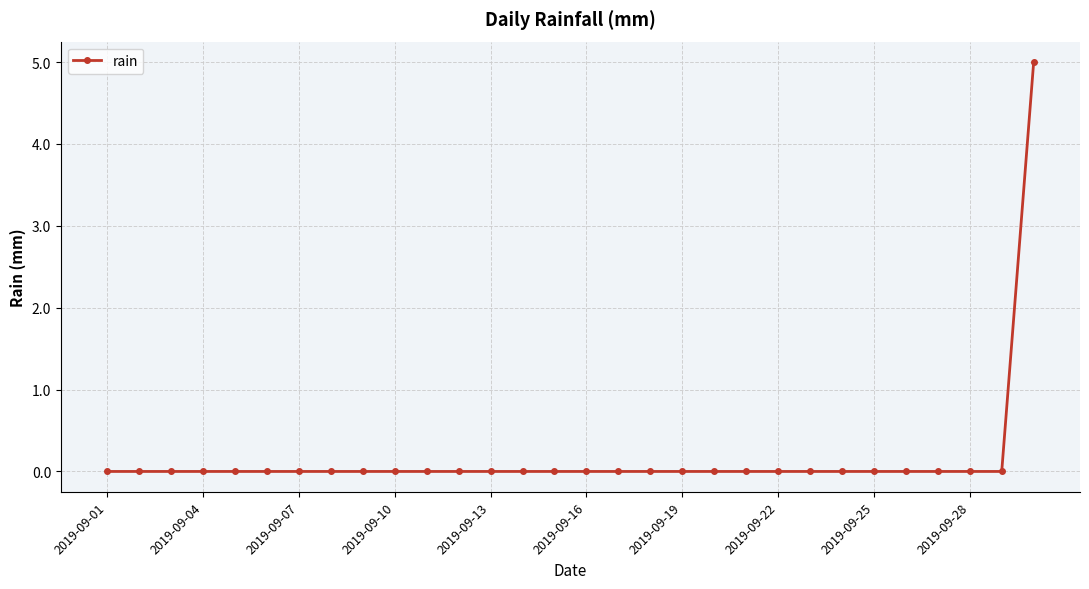

What is the difference between the maximum and second lowest values?

5